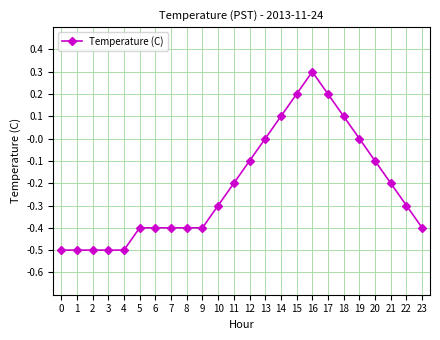

How many data points does each series have?

24